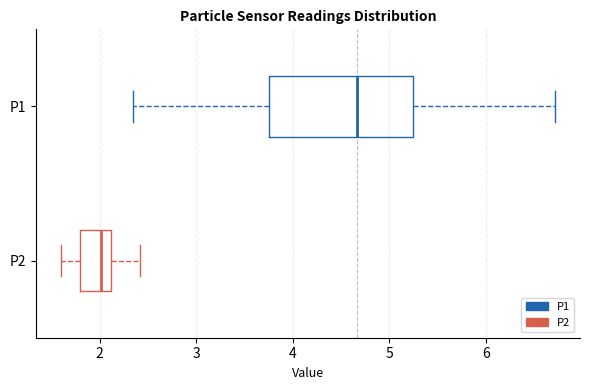

Which box's median line is the furthest to the right?

P1